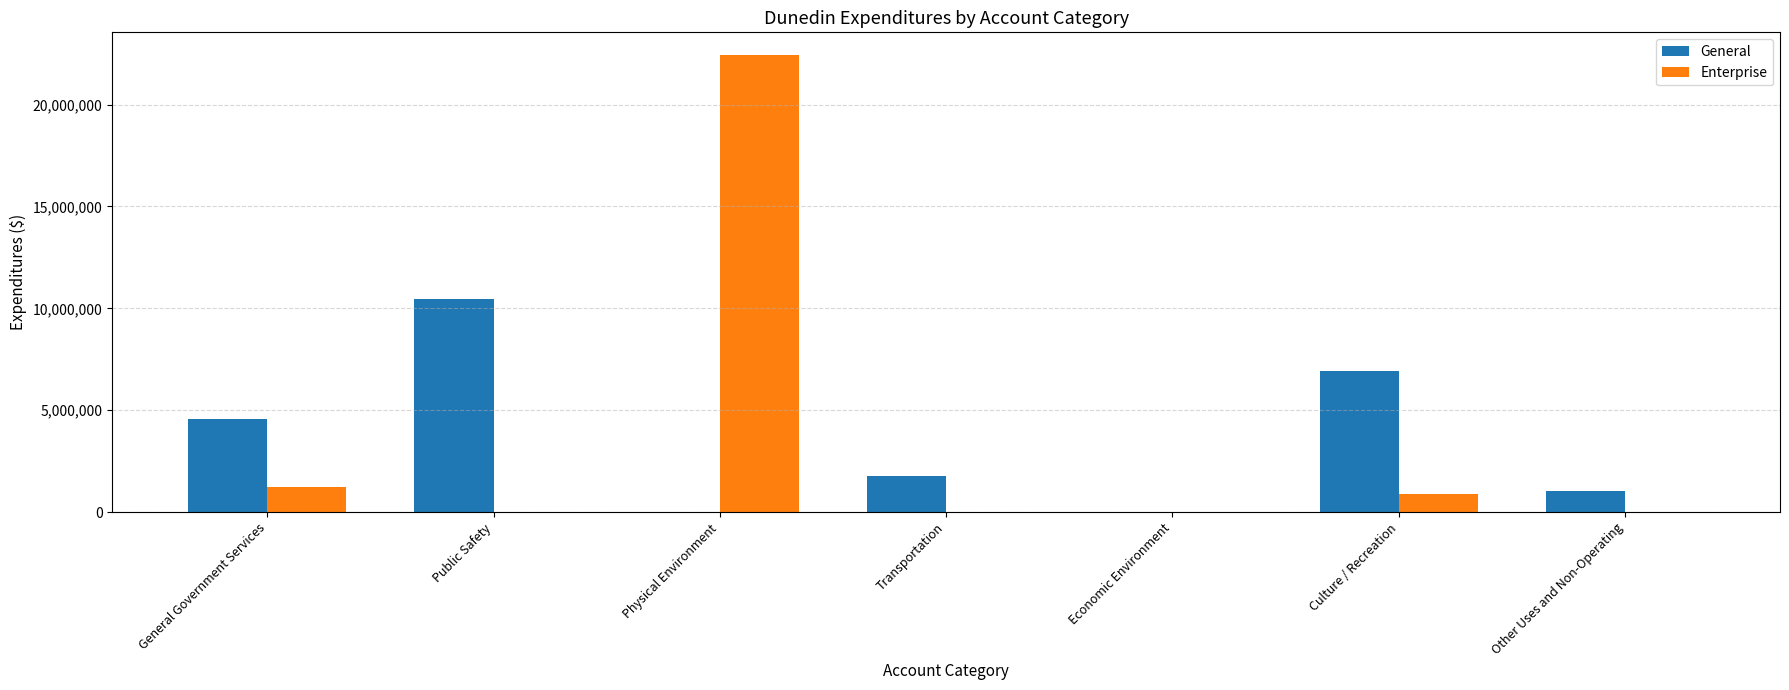

At which label is Enterprise closest to 11211655?

General Government Services